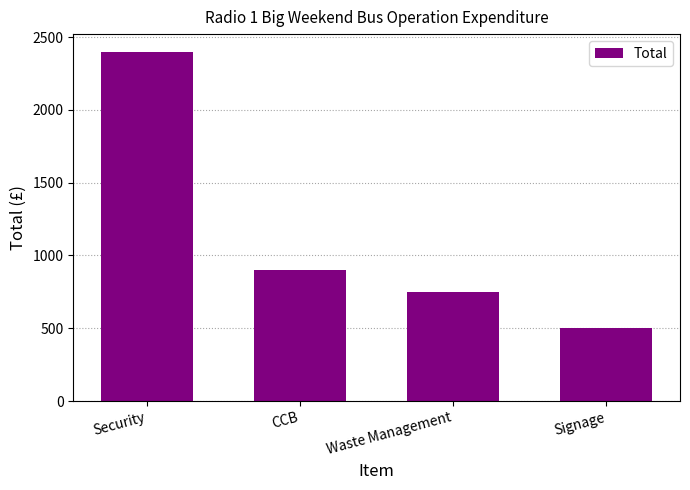

What is the sum of the values at CCB and Signage?

1400